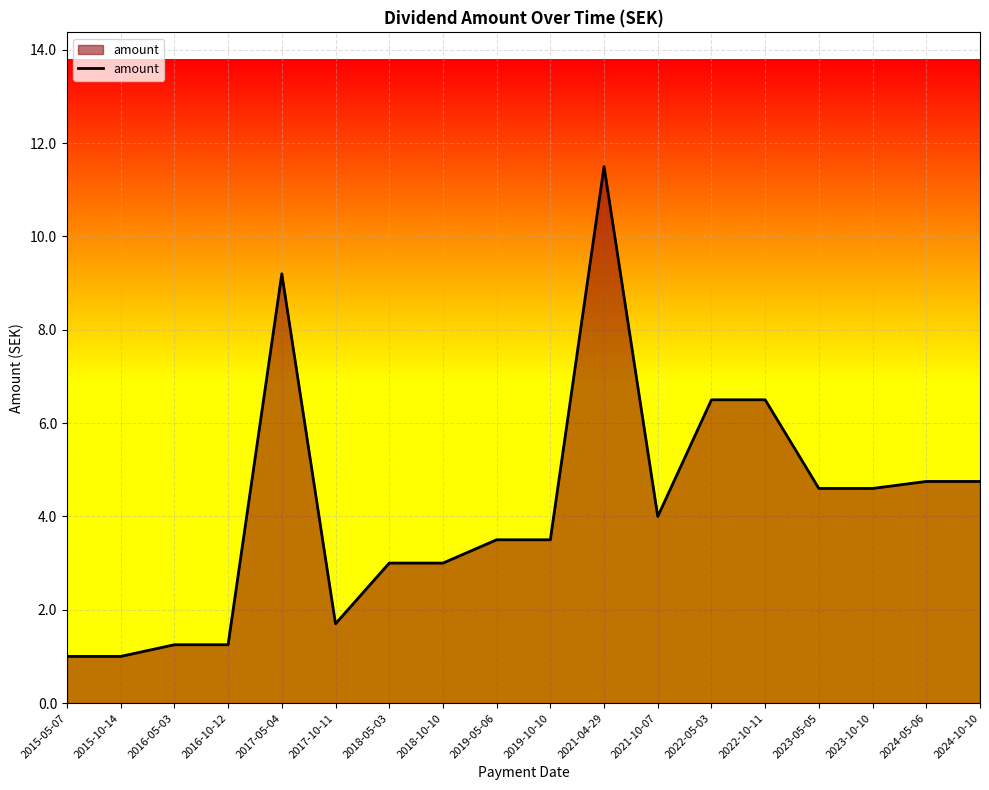

Count the number of data series in this chart.

1